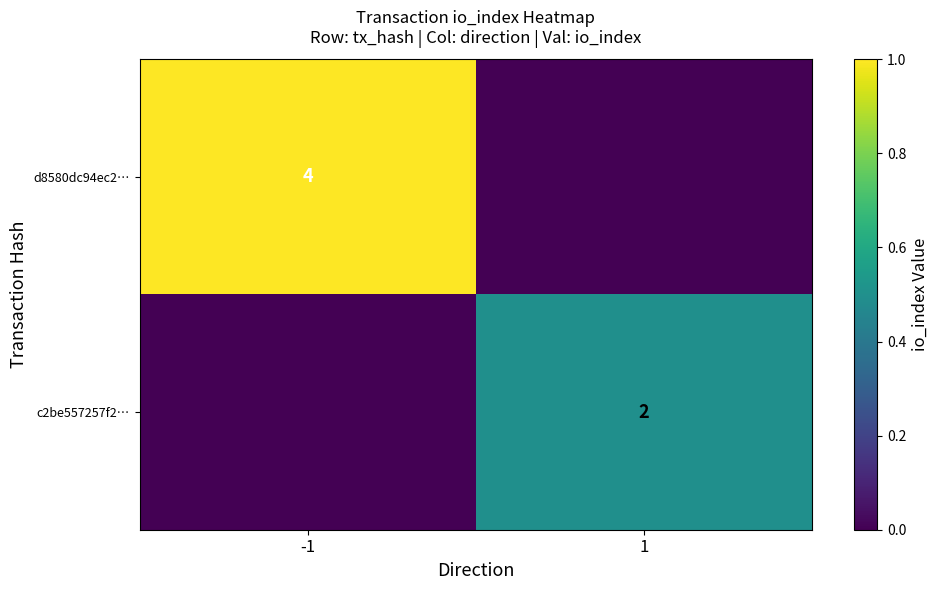

True or false: d8580dc94ec2… has a value of 7 at -1.

False